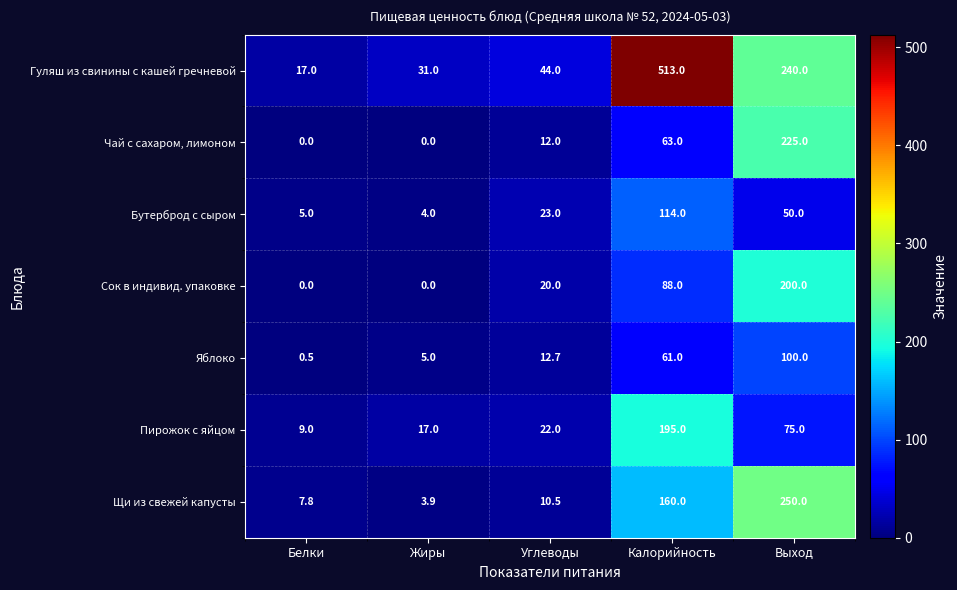

What is the greatest value displayed?

513.0